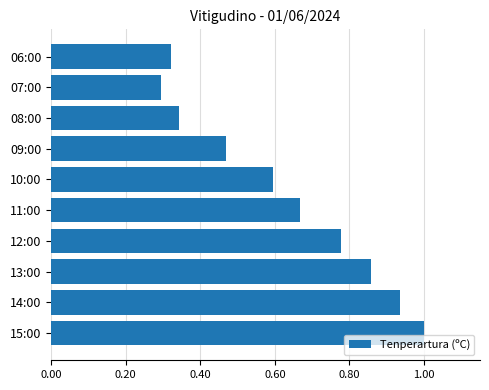

The chart shows a value of 1.5 at 13:00. True or false?

False